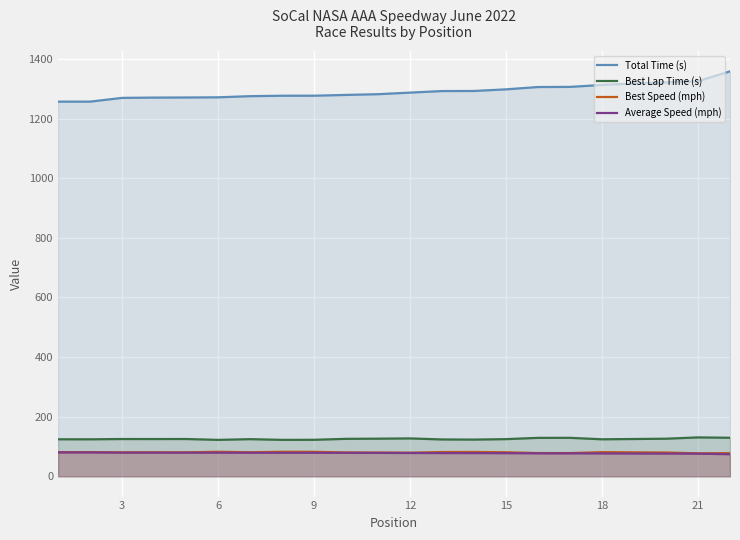

What is the sum of the Best Lap Time (s) values at 3 and 12?

252.3